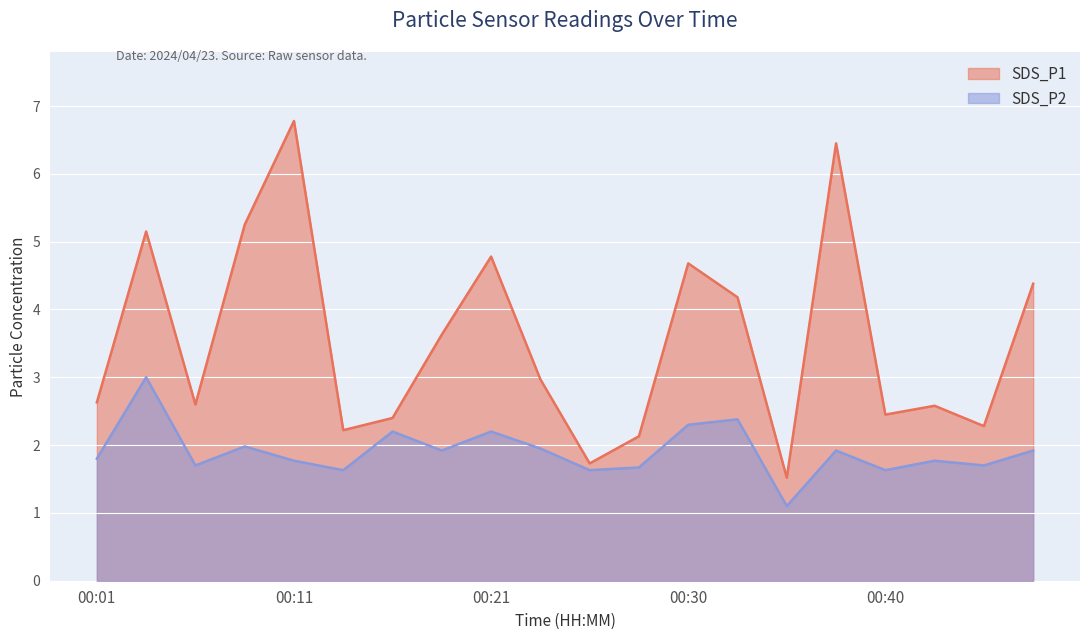

List the series in order of their overall mean, lowest first.

SDS_P2, SDS_P1